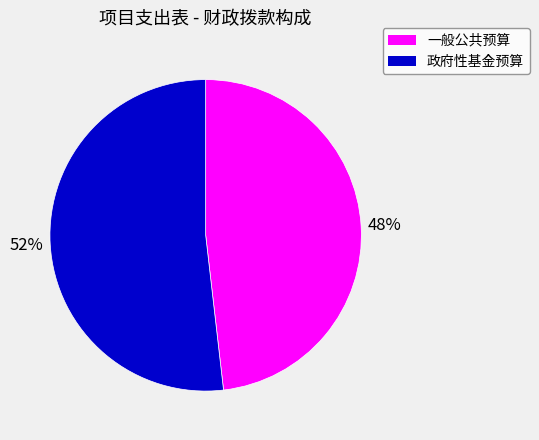

Which slice is the smallest?

一般公共预算